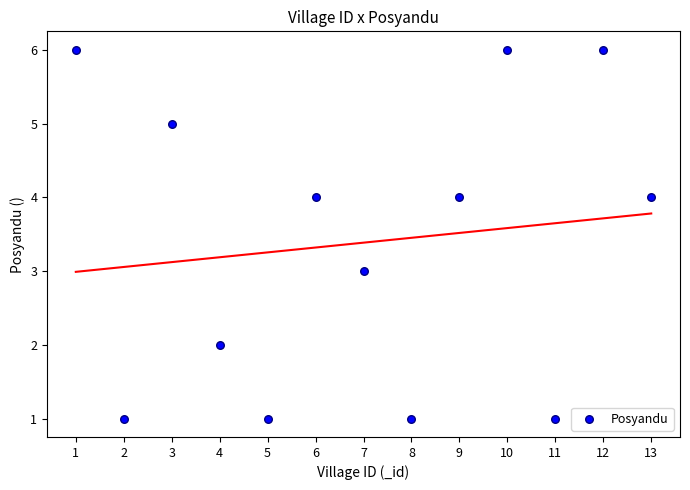

What is the range of Y values (max minus min)?

5